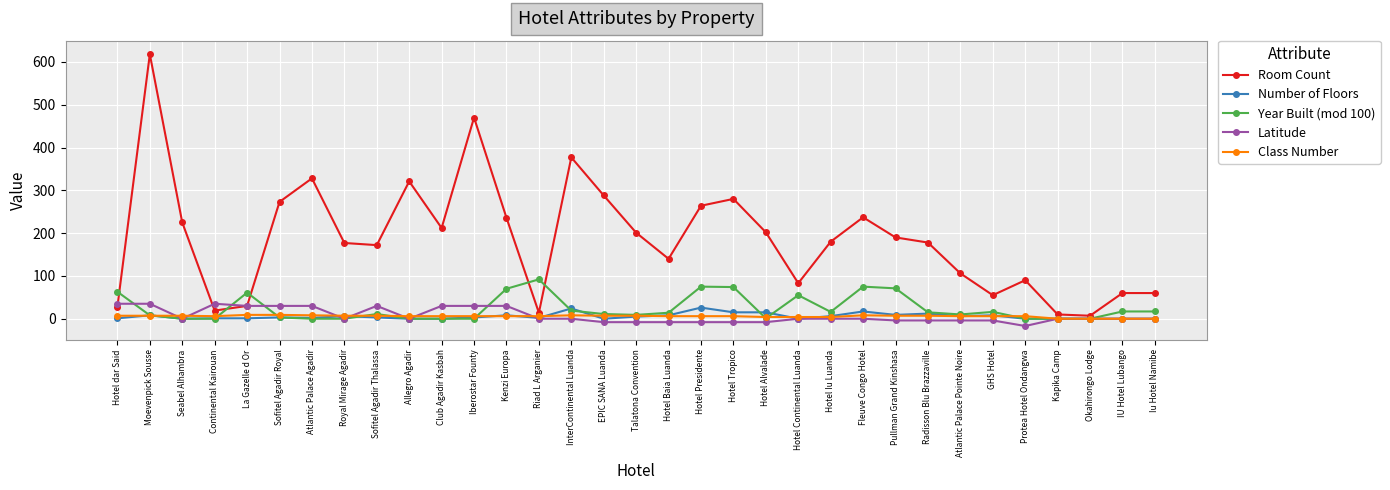

How many data points does each series have?

33